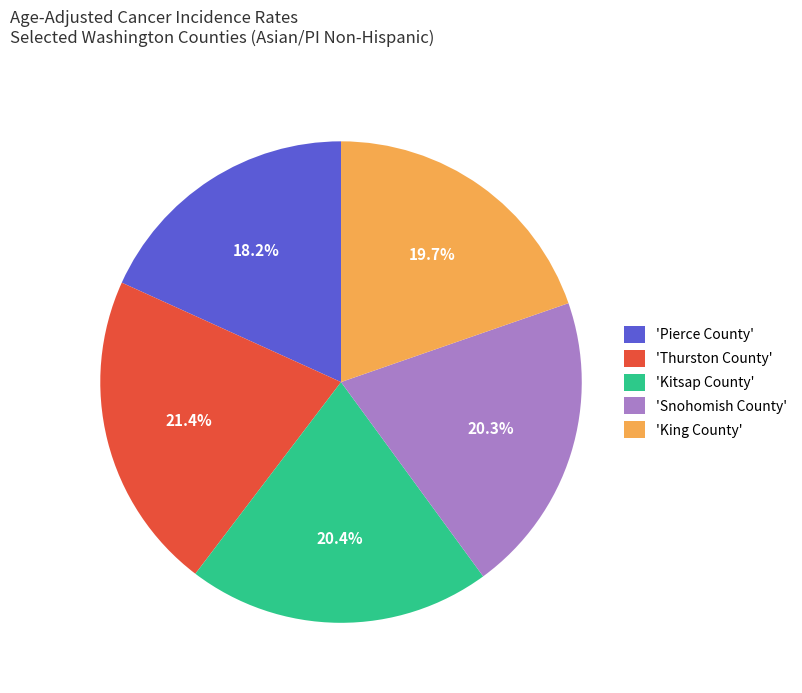

Is there a majority slice in this chart?

No